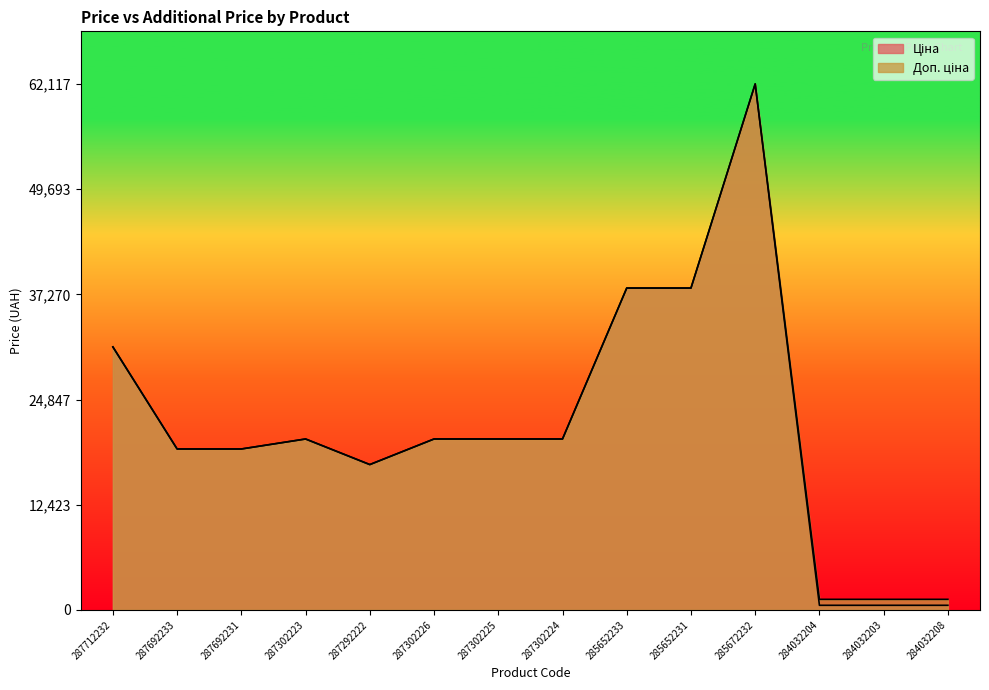

What is the spread (max minus min) of values at 284032203?

704.1